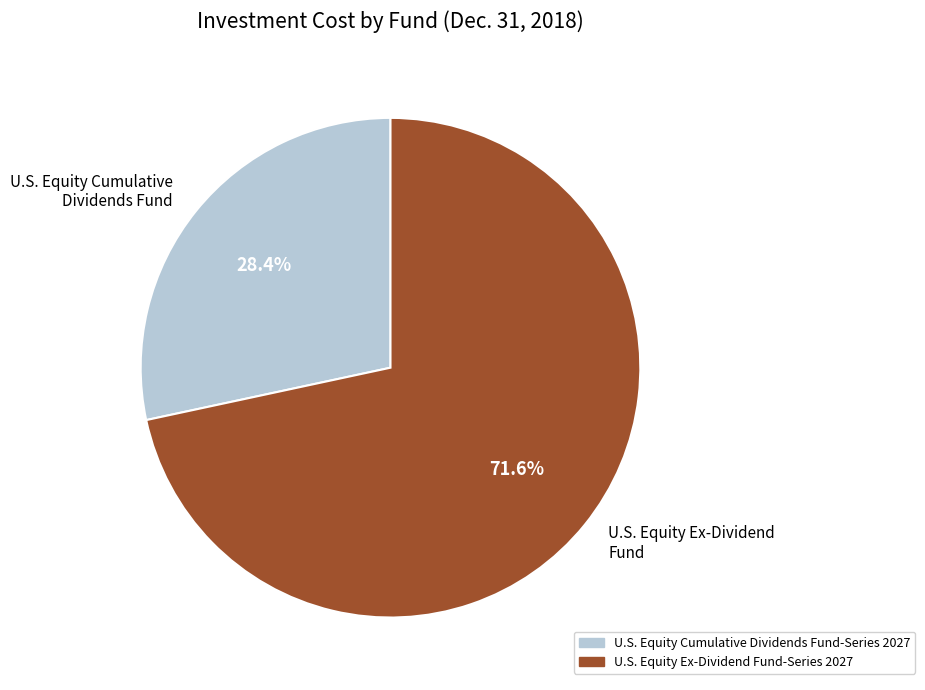

Which slice is the largest?

U.S. Equity Ex-Dividend Fund